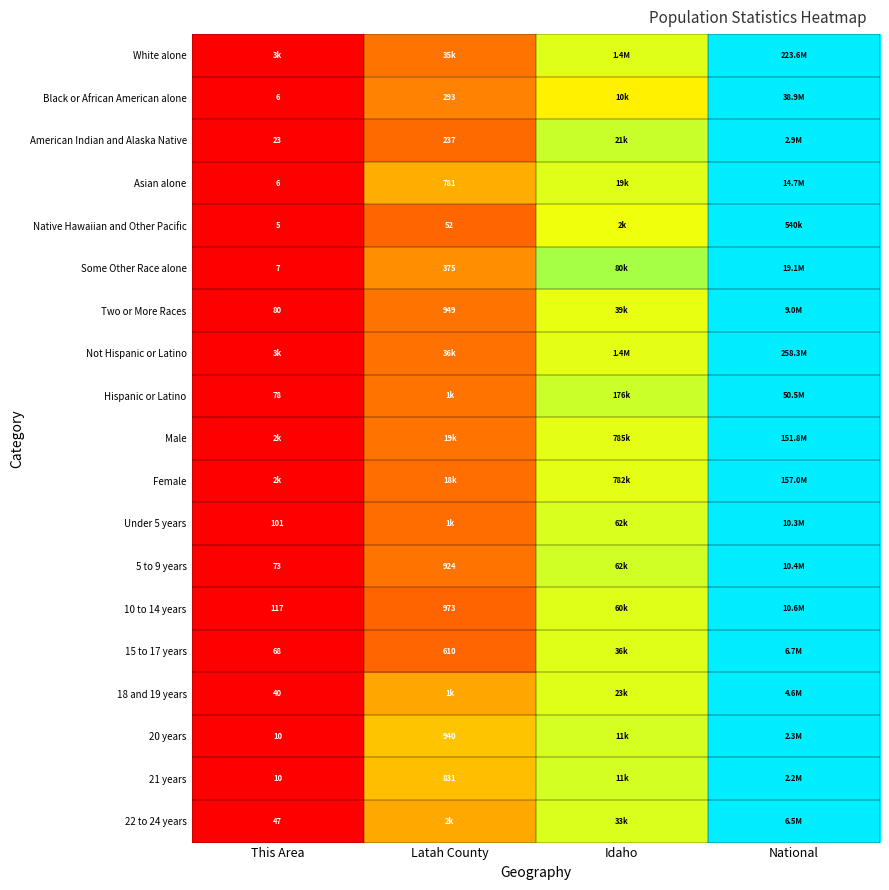

List the labels in order of 5 to 9 years value, smallest first.

This Area, Latah County, Idaho, National